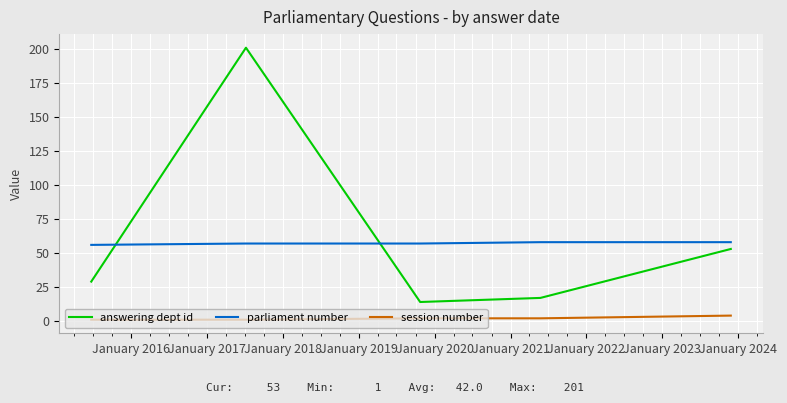

Reading left to right, transcribe all the data shown in this chart.

answering dept id: 29	201	201	14	14	17	17	53	53
parliament number: 56	57	57	57	57	58	58	58	58
session number: 1	1	1	2	2	2	2	4	4